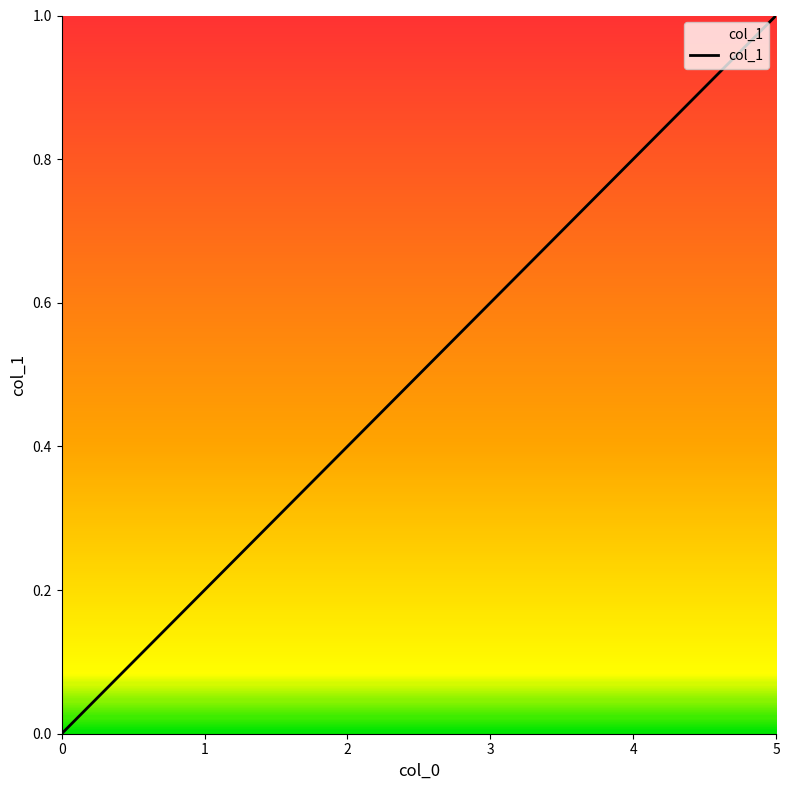

What is the average value?

0.5